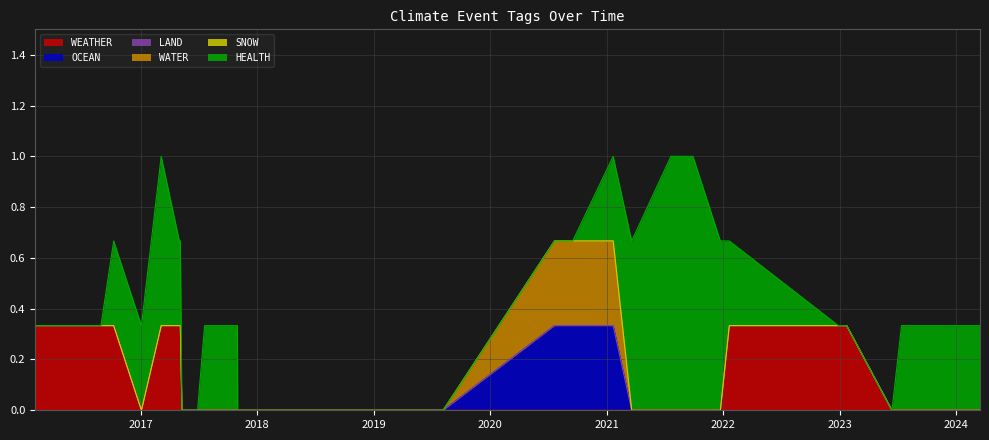

Rank the series at 2024-03-16 from lowest to highest value.

WEATHER, OCEAN, LAND, WATER, SNOW, HEALTH